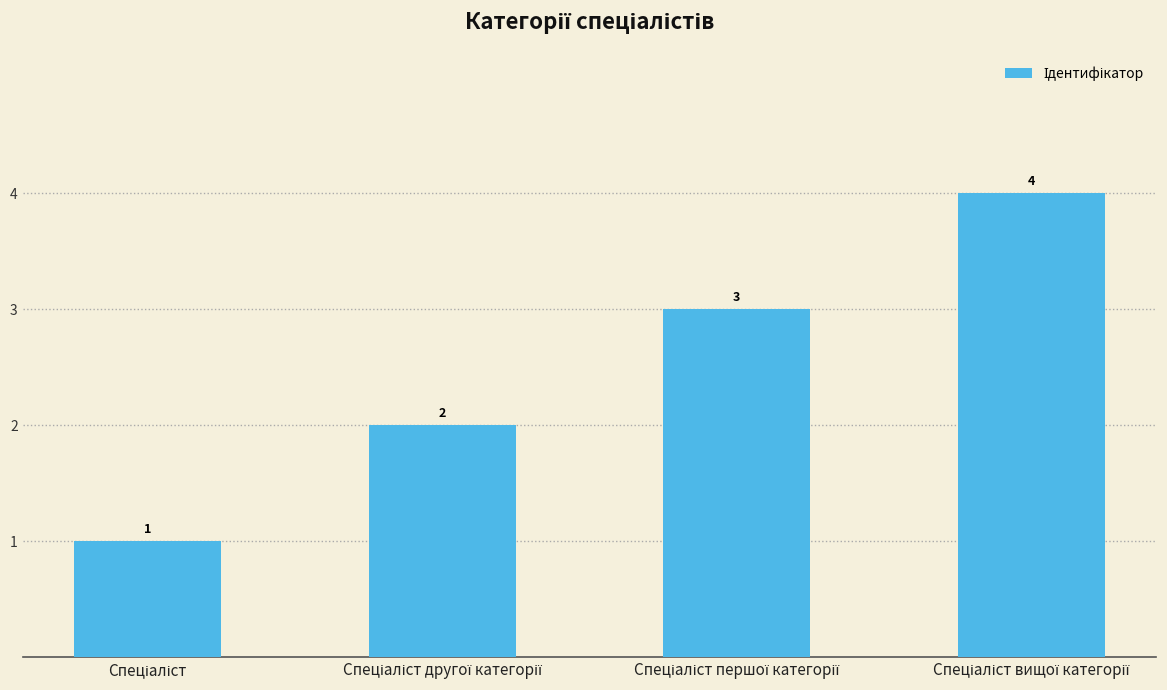

What is the difference between the maximum and minimum values?

3